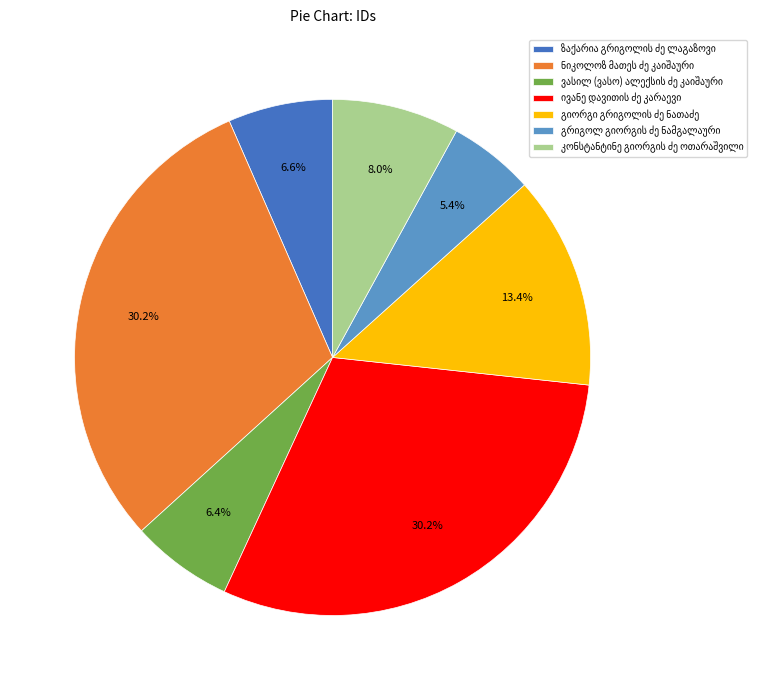

Is there a majority slice in this chart?

No